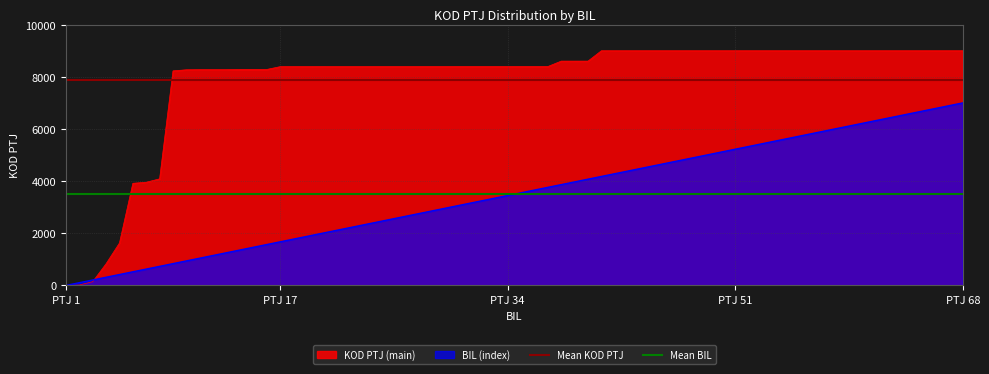

The value of BIL (index) at PTJ 51 is 5223.9. True or false?

True